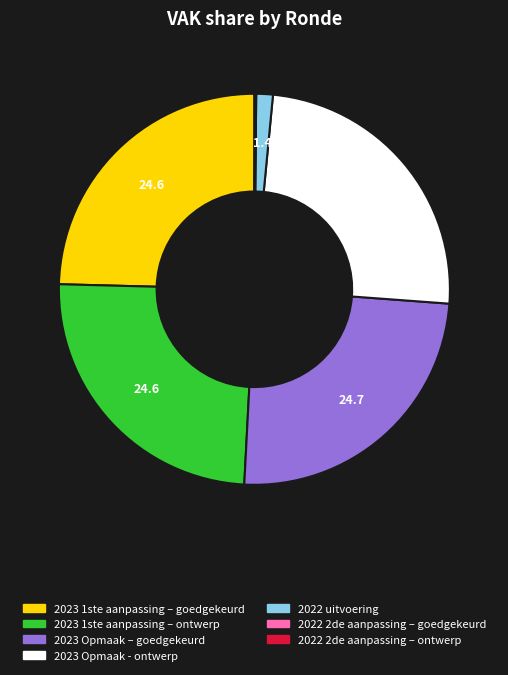

True or false: 2023 Opmaak – goedgekeurd accounts for 33% of the total.

False